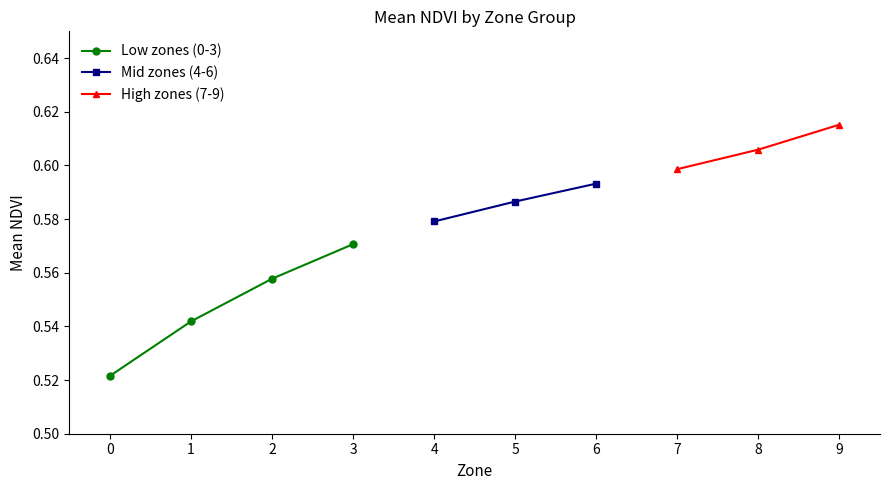

Does the chart display data point markers on the line(s)?

Yes